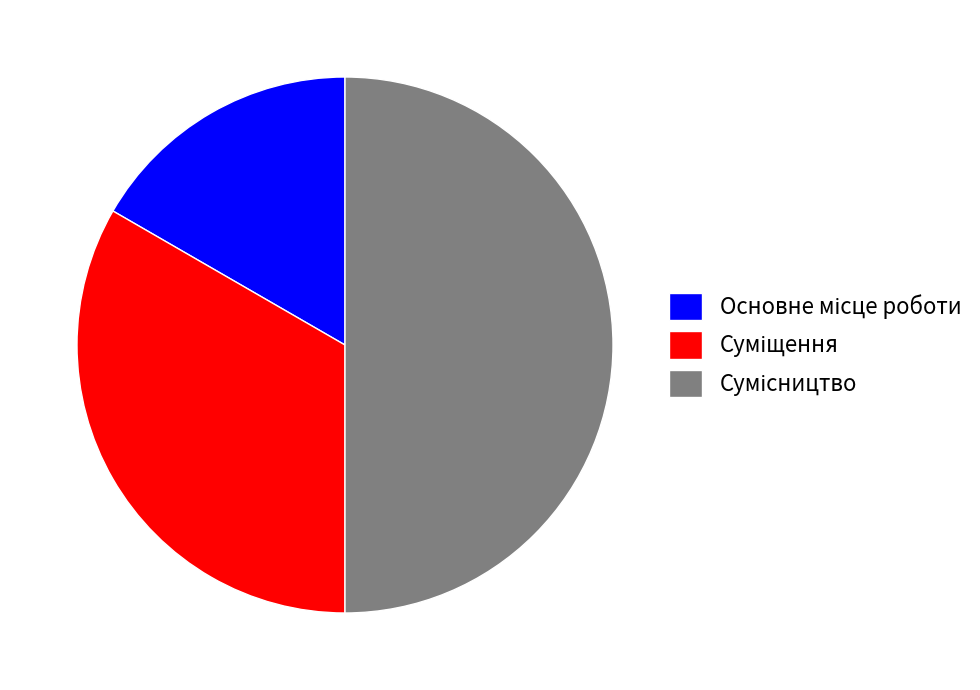

Count the number of slices in the pie.

3